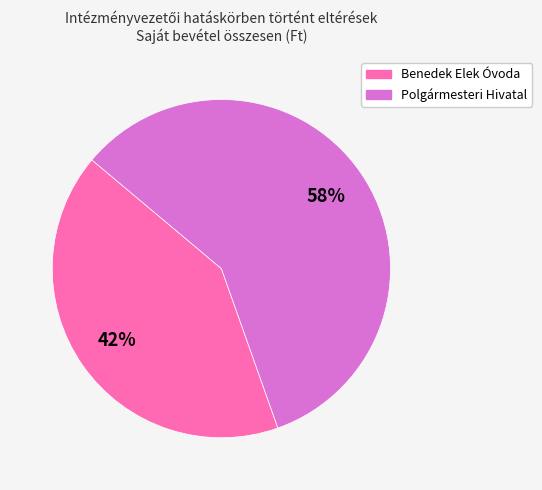

Is it true that Benedek Elek Óvoda is 42% of the pie?

True